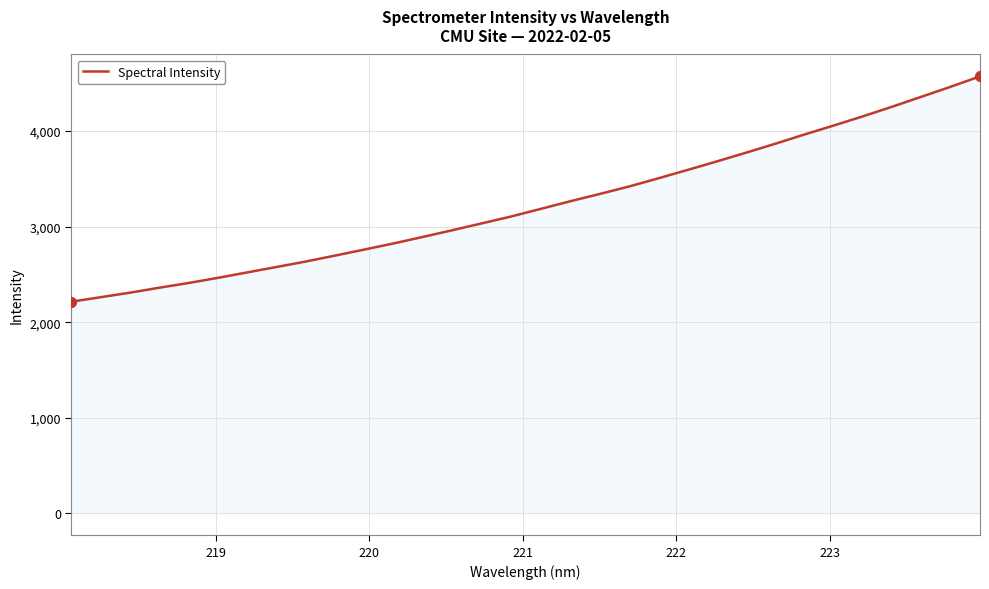

What is the greatest value displayed?

4571.4